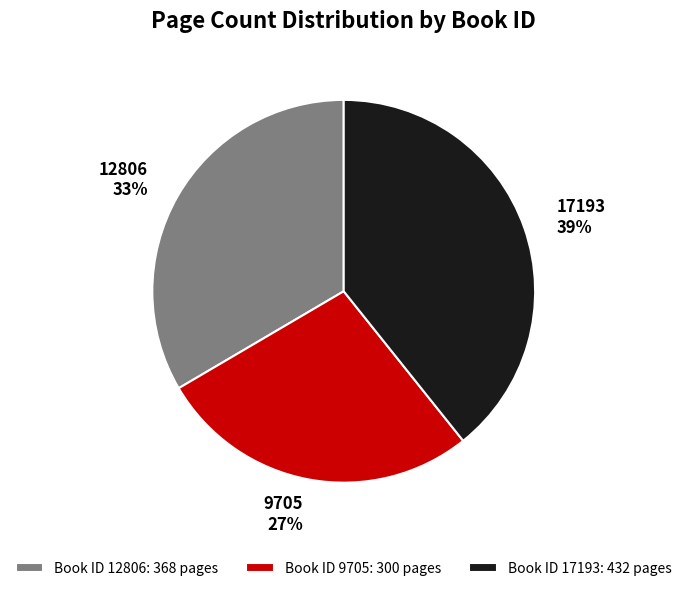

How many segments does this pie chart have?

3